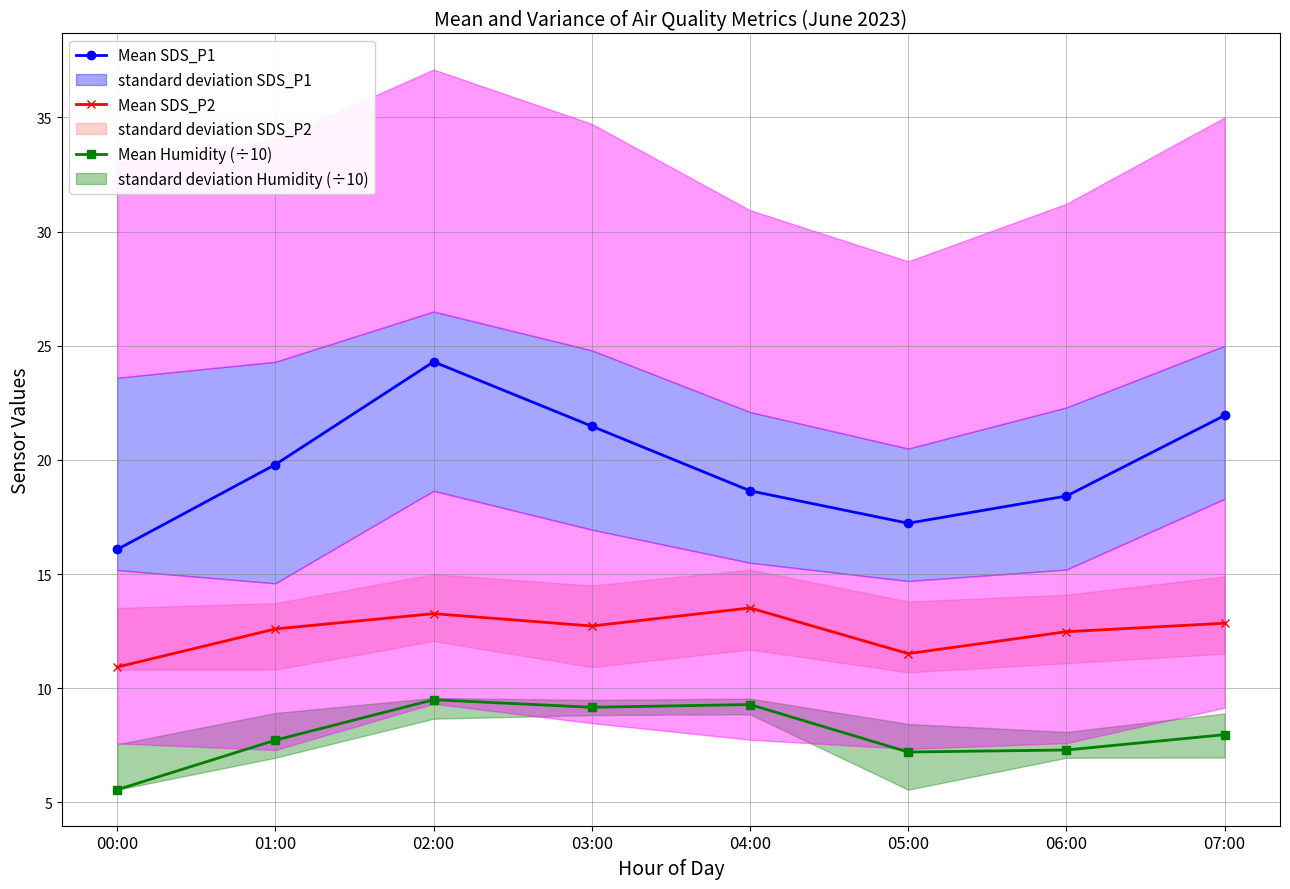

In Mean Humidity (÷10), how many points are higher than both neighbors (excluding endpoints)?

2